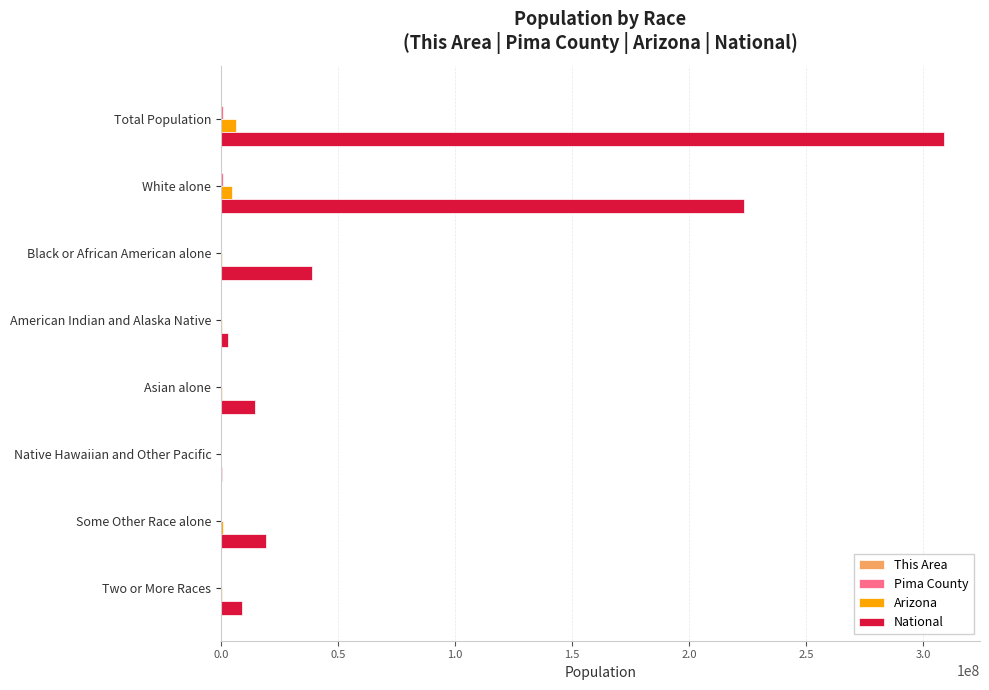

At which label is National closest to 154642775?

White alone